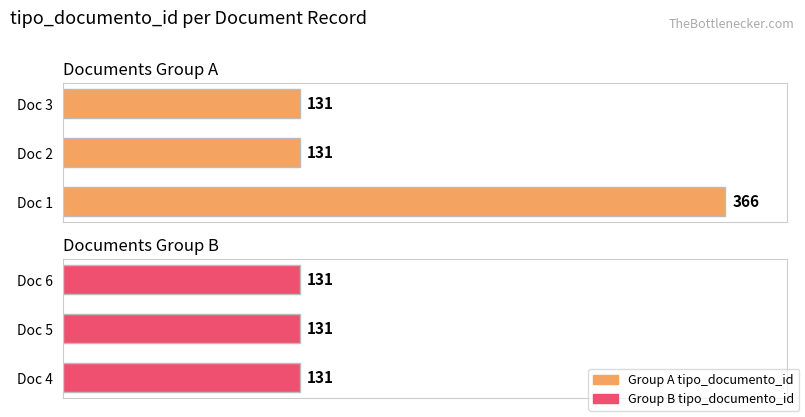

What is the maximum value shown in the chart?

366